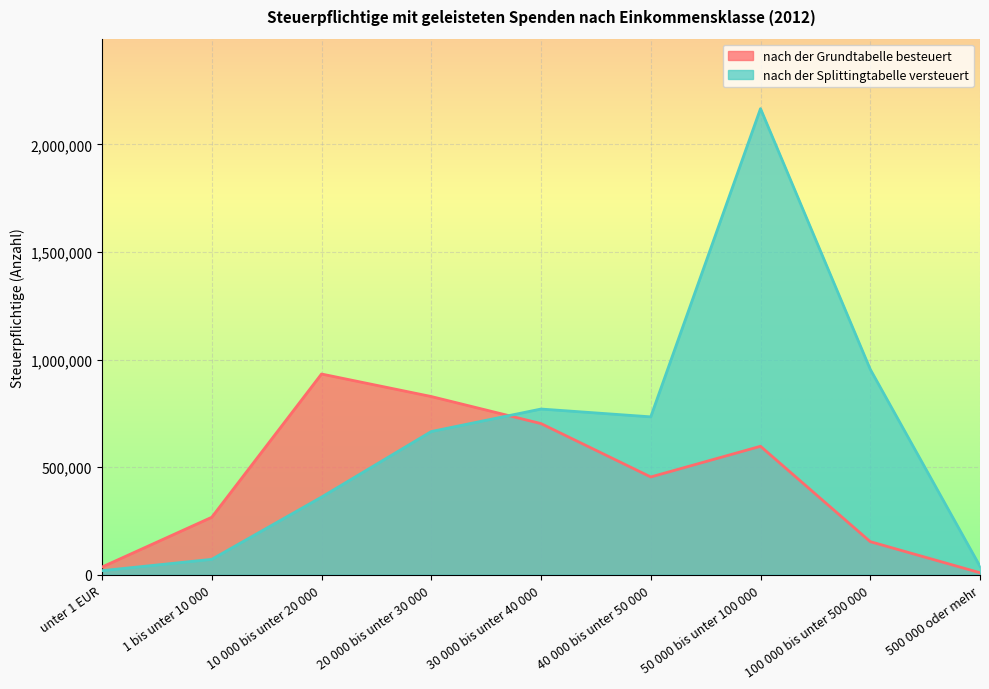

What is the value of the nach der Grundtabelle besteuert point at the 9th from the left?

8970